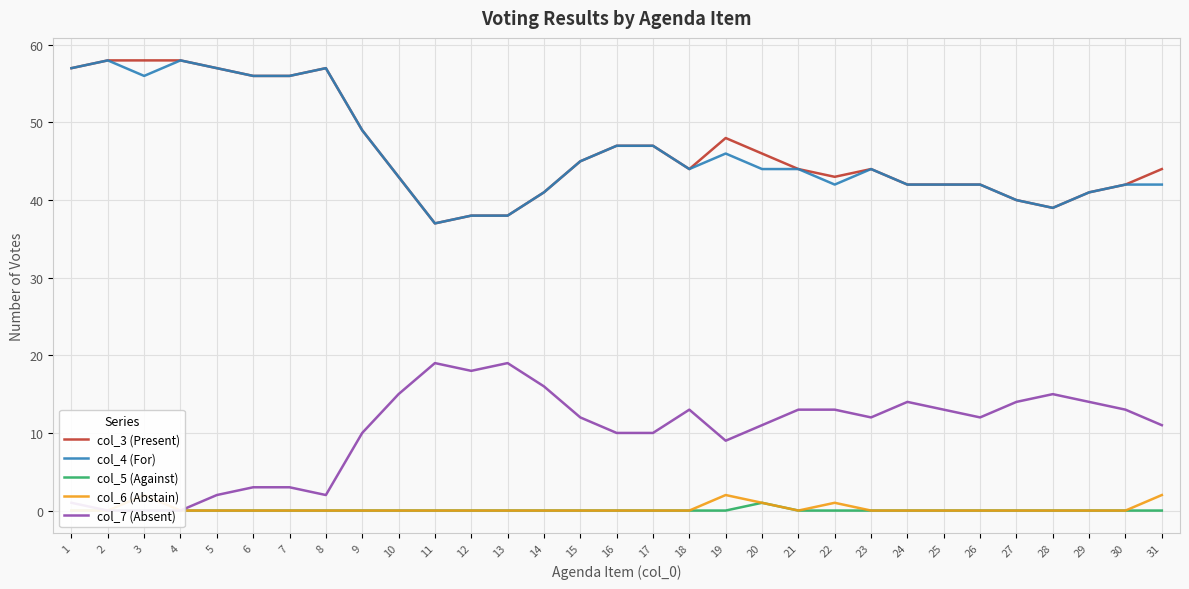

In col_4 (For), how many points are higher than both neighbors (excluding endpoints)?

5